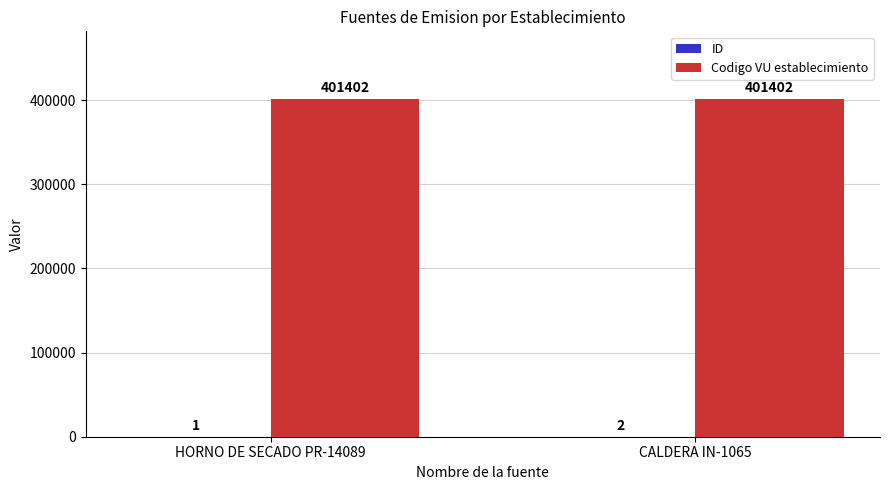

How many data points does each series have?

2